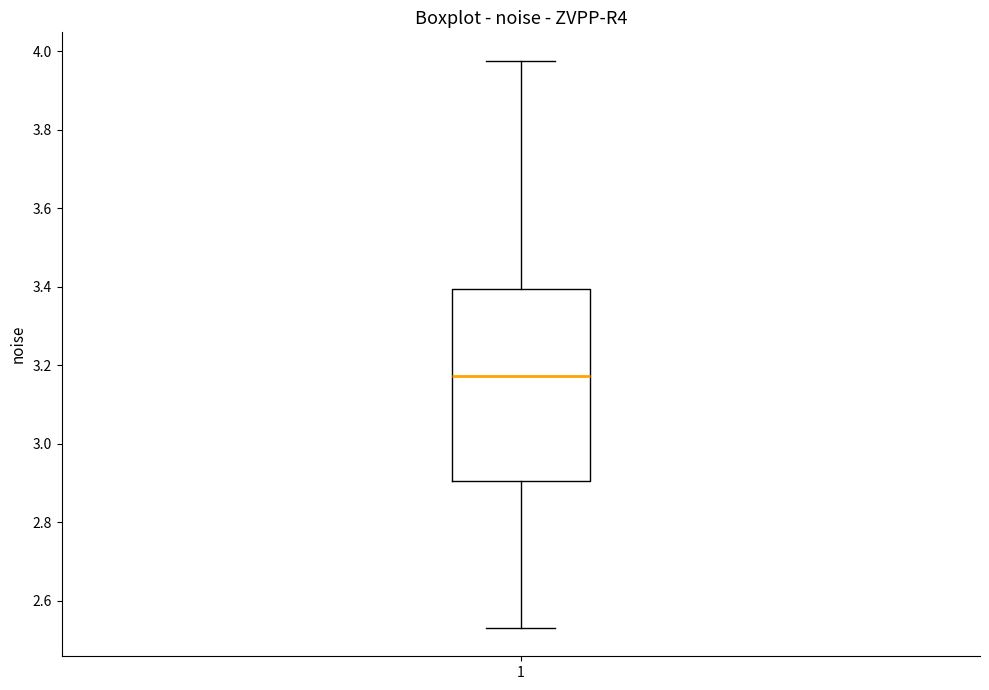

Transcribe this box plot: give where the median line is, the range the box spans, and where the two whiskers end, as read against the y-axis. The values are not printed on the chart, so give them approximately, as read against the axis.

median 3.18, box 2.90 to 3.40, whiskers 2.54 to 3.98